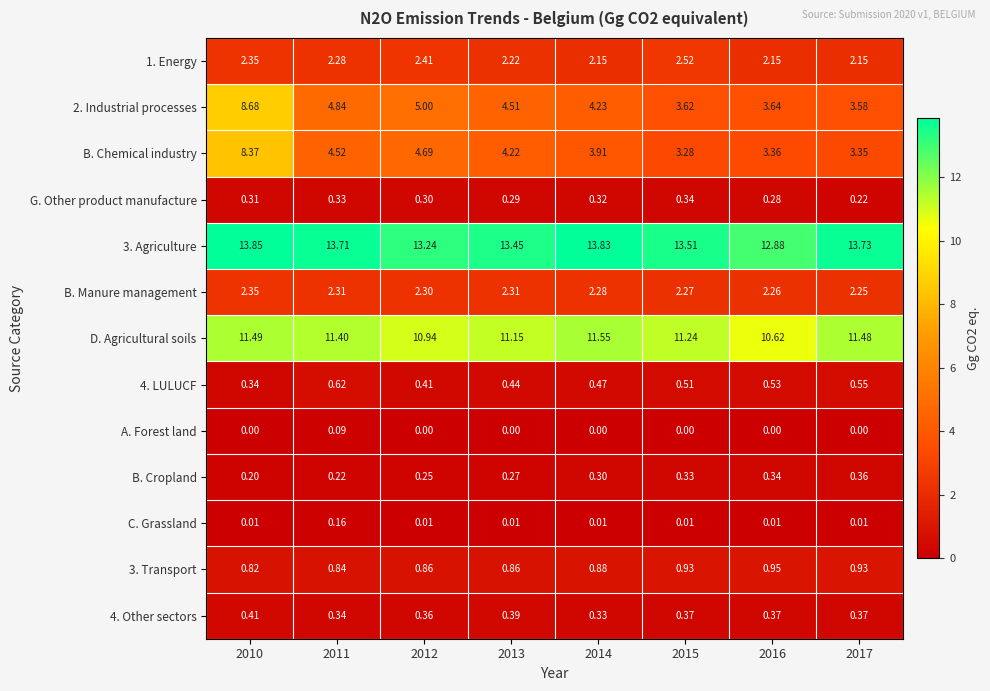

How many data points does each series have?

8